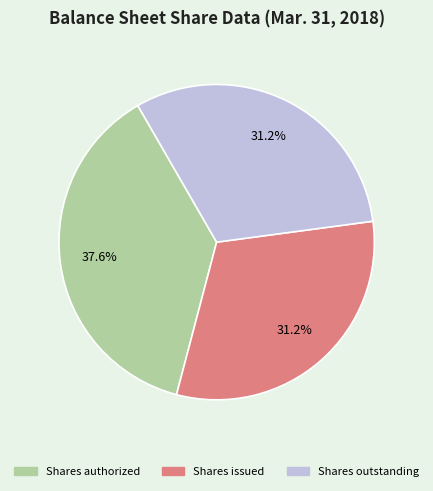

What percentage is the Shares authorized slice, to the nearest percent?

38%